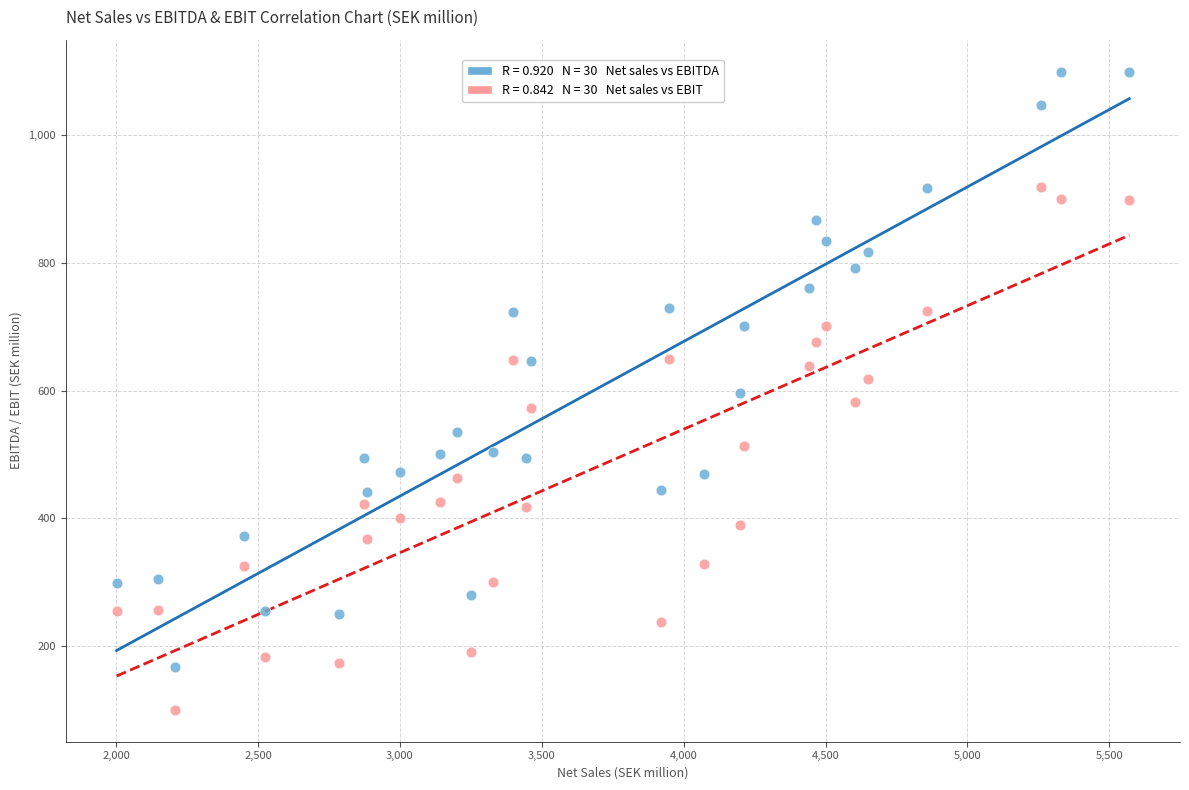

Across all data points, what is the range of X values (max minus min)?

3570